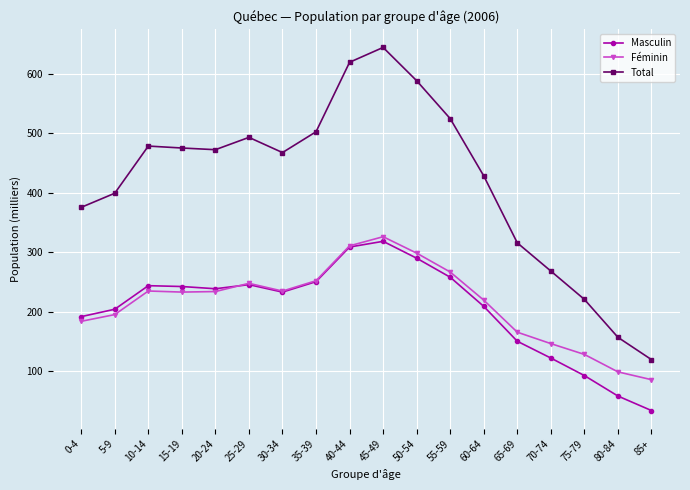

Is this an area chart (filled region under the line)?

No